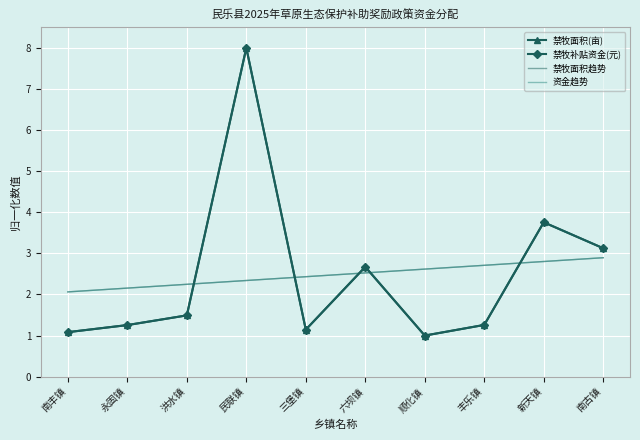

The value of 资金趋势 at 南丰镇 is 0.9. True or false?

False